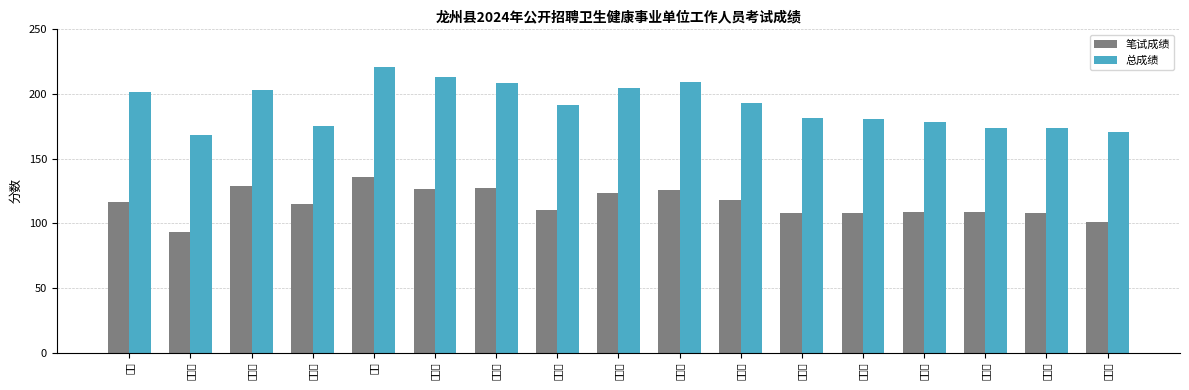

Reading left to right, list all the values displayed in this chart.

笔试成绩: 116.7	93.3	128.9	115.2	135.8	126.5	127.4	110.3	123.7	125.9	117.9	108.3	107.8	108.4	108.6	108.1	101.2
总成绩: 201.7	168.6	203.3	175.0	221.1	213.2	208.8	191.2	204.8	209.6	193.4	181.4	180.7	178.0	174.0	173.4	170.7